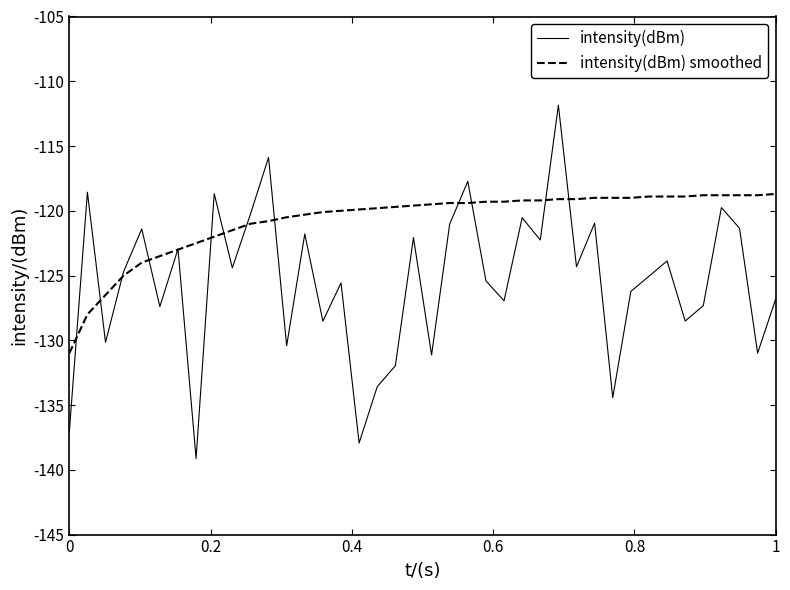

Which series has the largest range (max minus min)?

intensity(dBm)